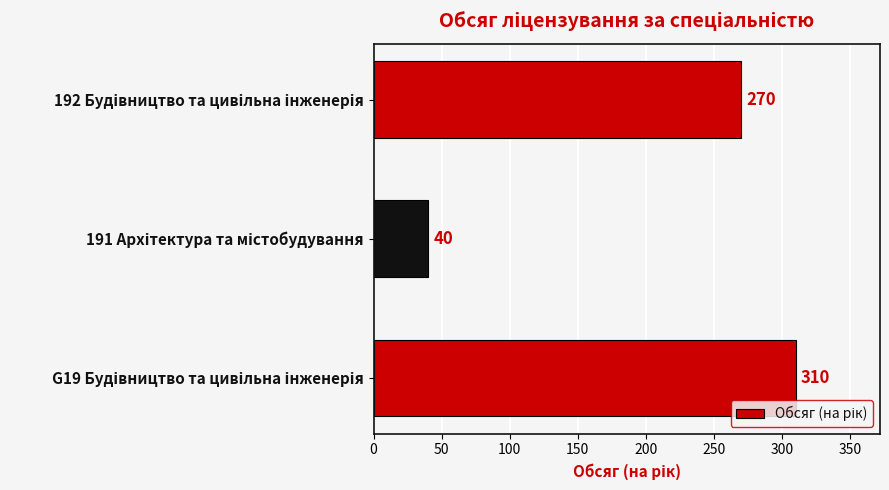

How many values are between 40 and 310?

3